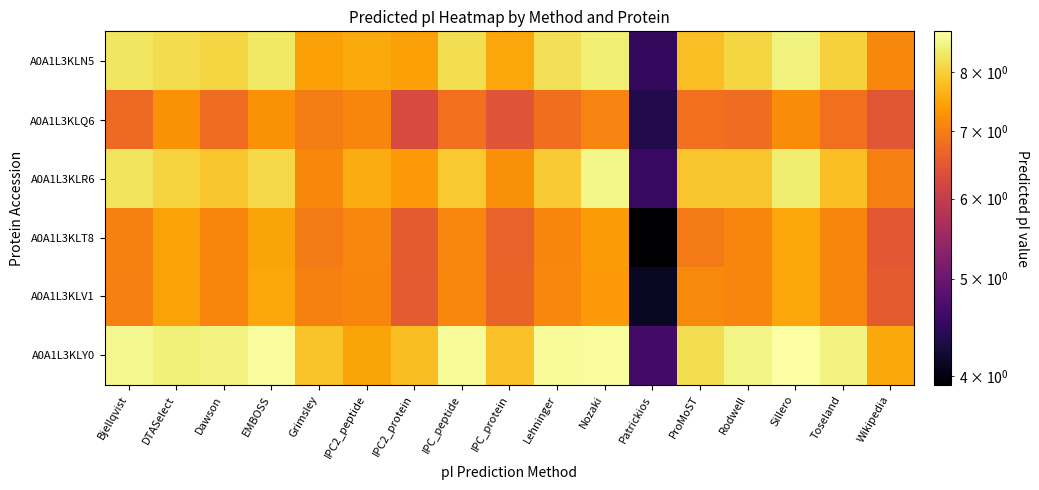

Between DTASelect and Nozaki, which is larger?

Nozaki